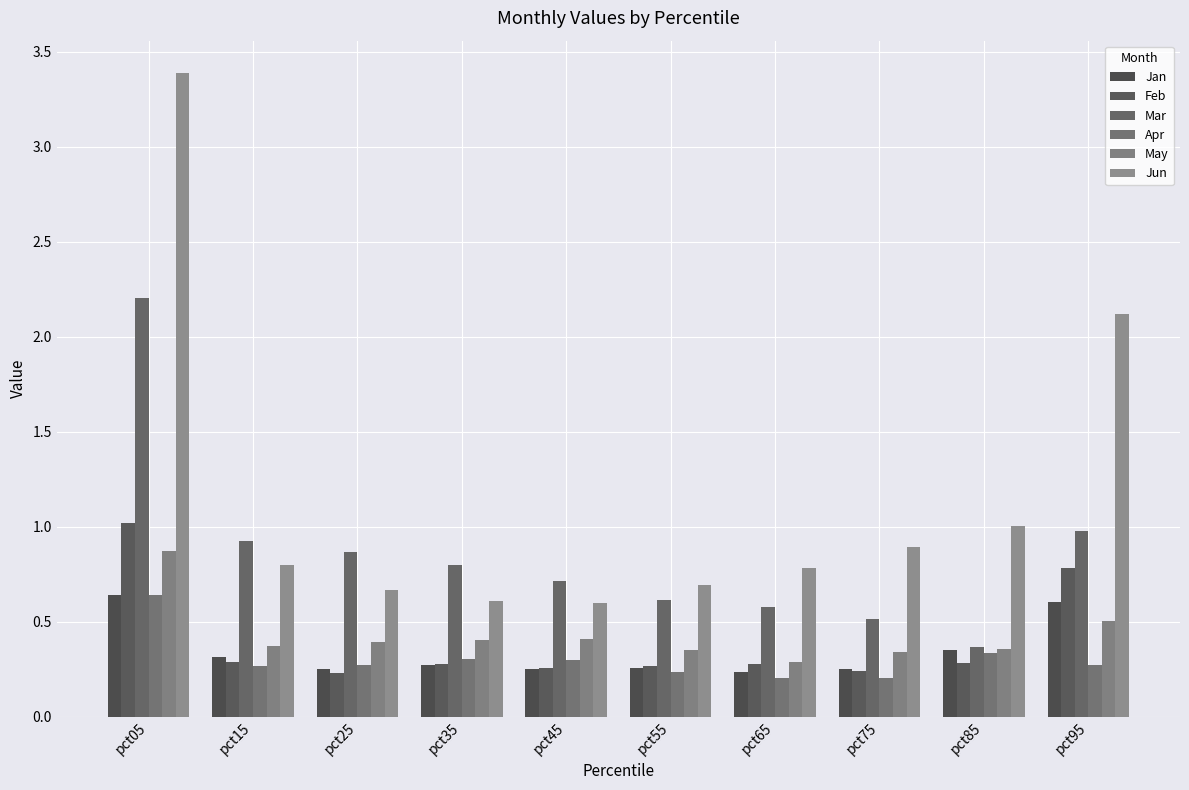

What are all the series names shown in the legend?

Jan, Feb, Mar, Apr, May, Jun